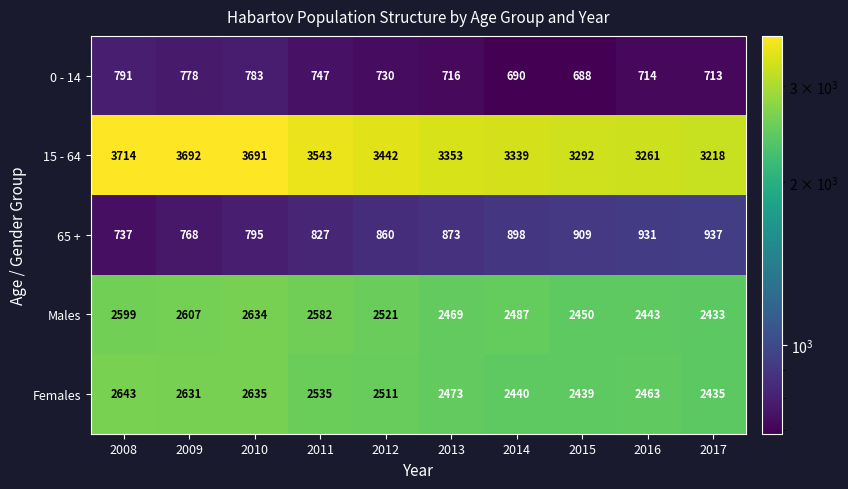

Is it true that 65 + equals 1045 at 2009?

False